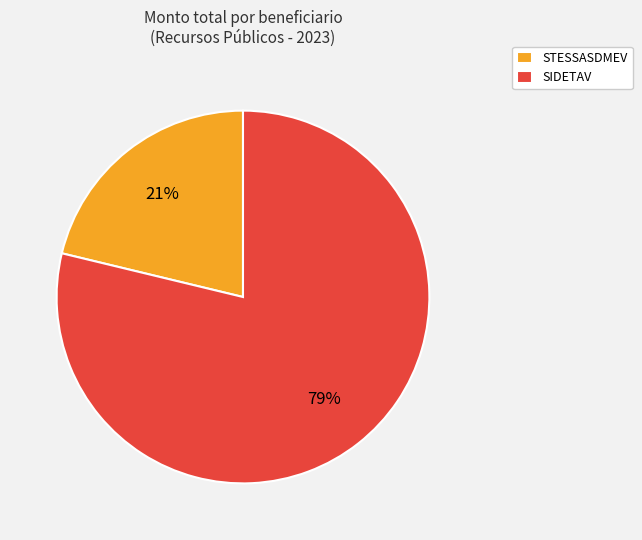

To the nearest percent, what percentage of the pie is SIDETAV?

79%